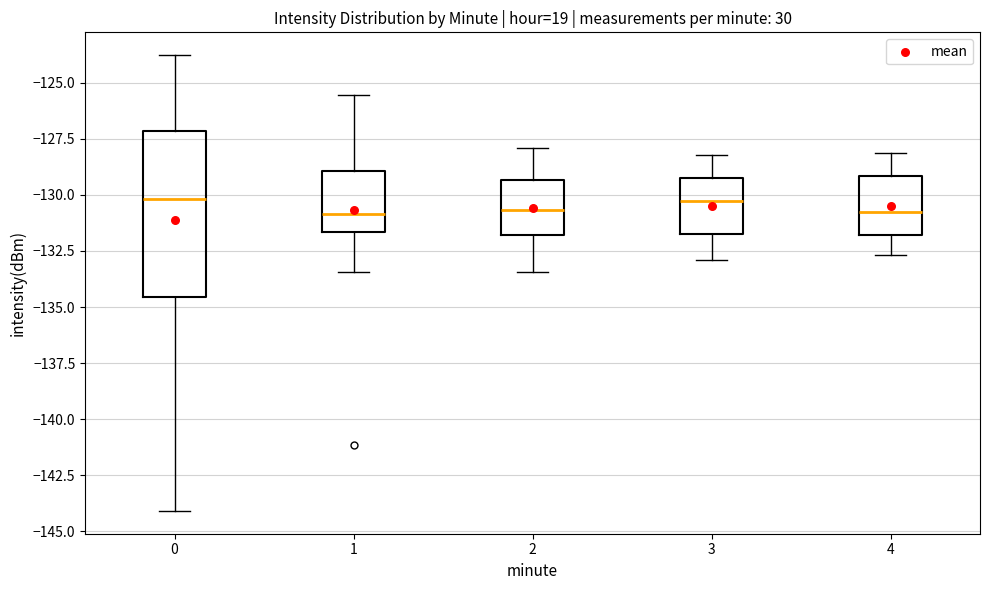

Where does the upper whisker of the box at x = 2 end on the y-axis? The values are not printed on the chart, so give them approximately, as read against the axis.

-128.0